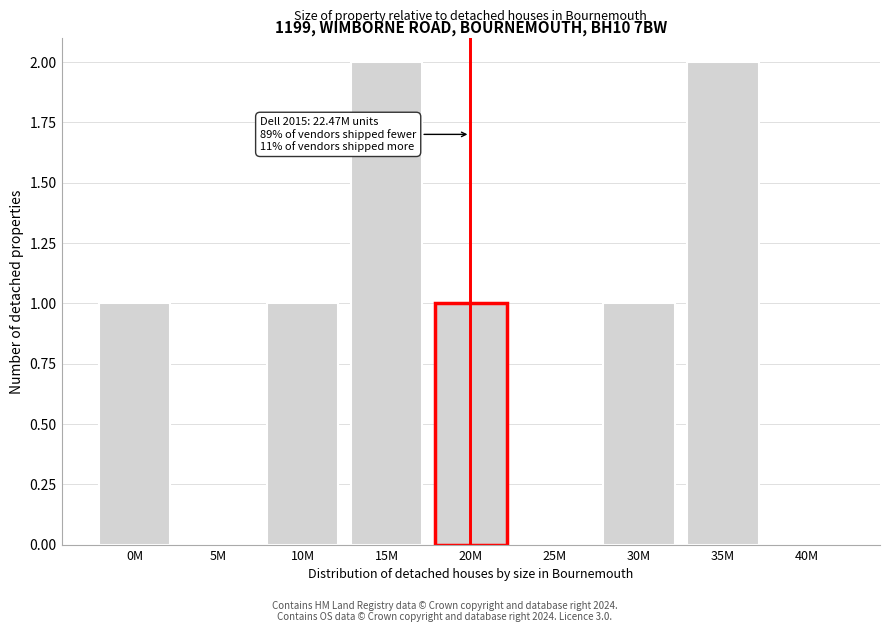

Reading left to right, extract all data points from this chart.

0M=1	5M=0	10M=1	15M=2	20M=1	25M=0	30M=1	35M=2	40M=0